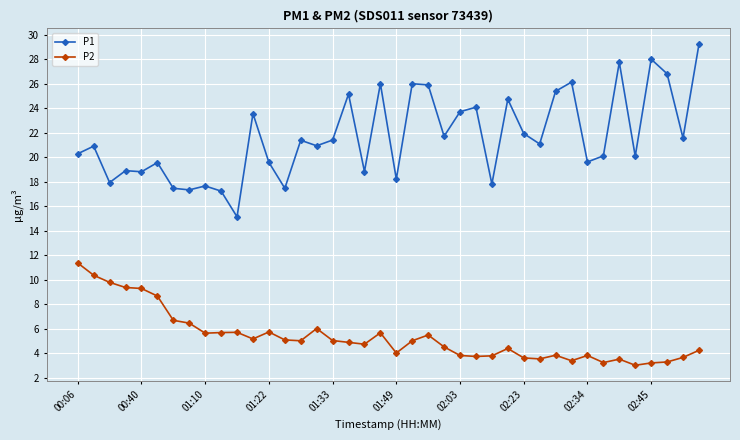

True or false: P1 and P2 cross at least once.

False